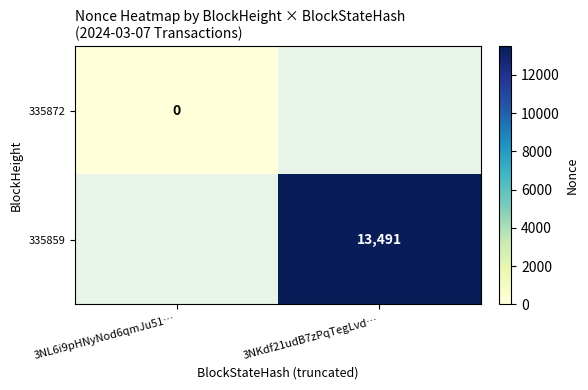

The 335859 series shows 3917 at 3NKdf21udB7zPqTegLvd…. True or false?

False